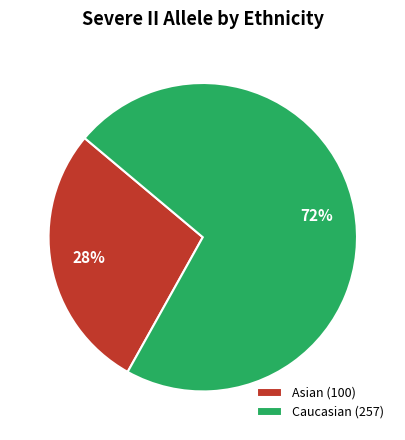

Is the sum of Caucasian (257) and Asian (100) greater than half?

Yes